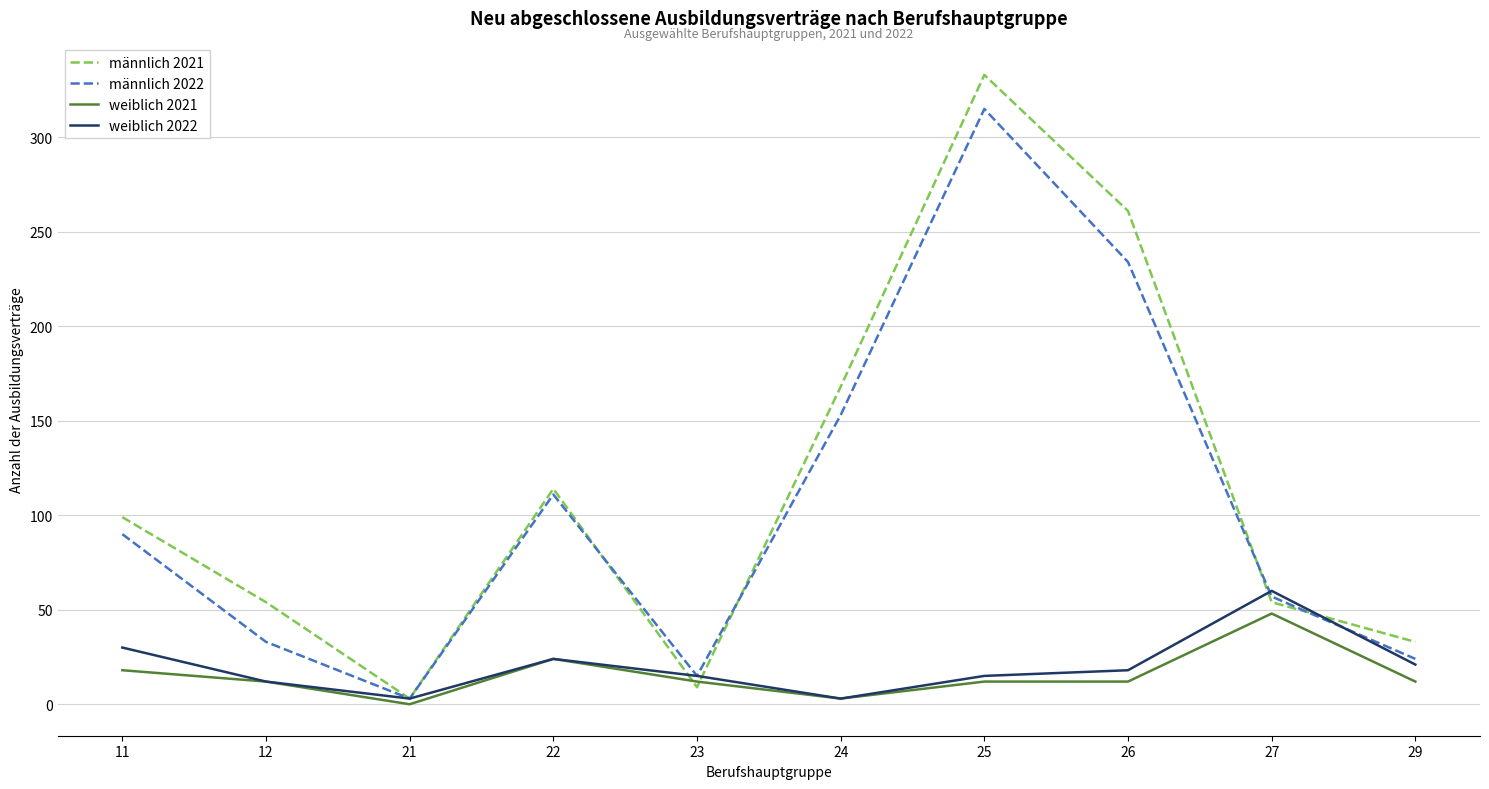

Which label corresponds to the largest value in the chart?

25